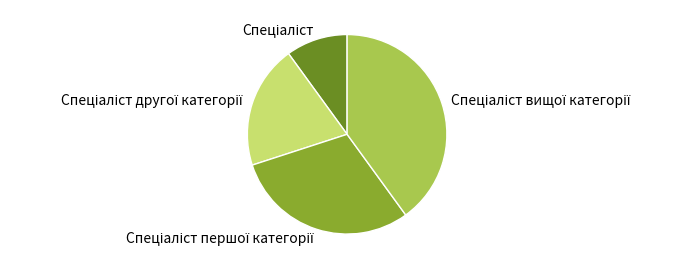

Does any single category account for the majority?

No